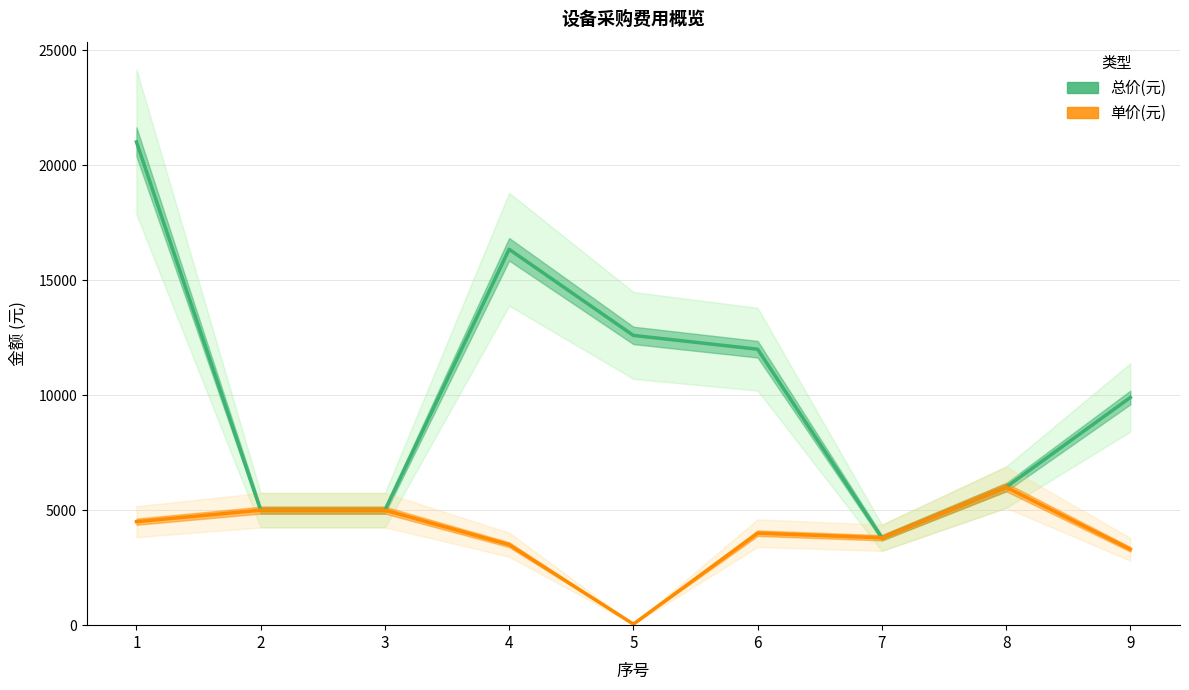

What is the sum of the 单价(元) values at 8 and 3?

11000